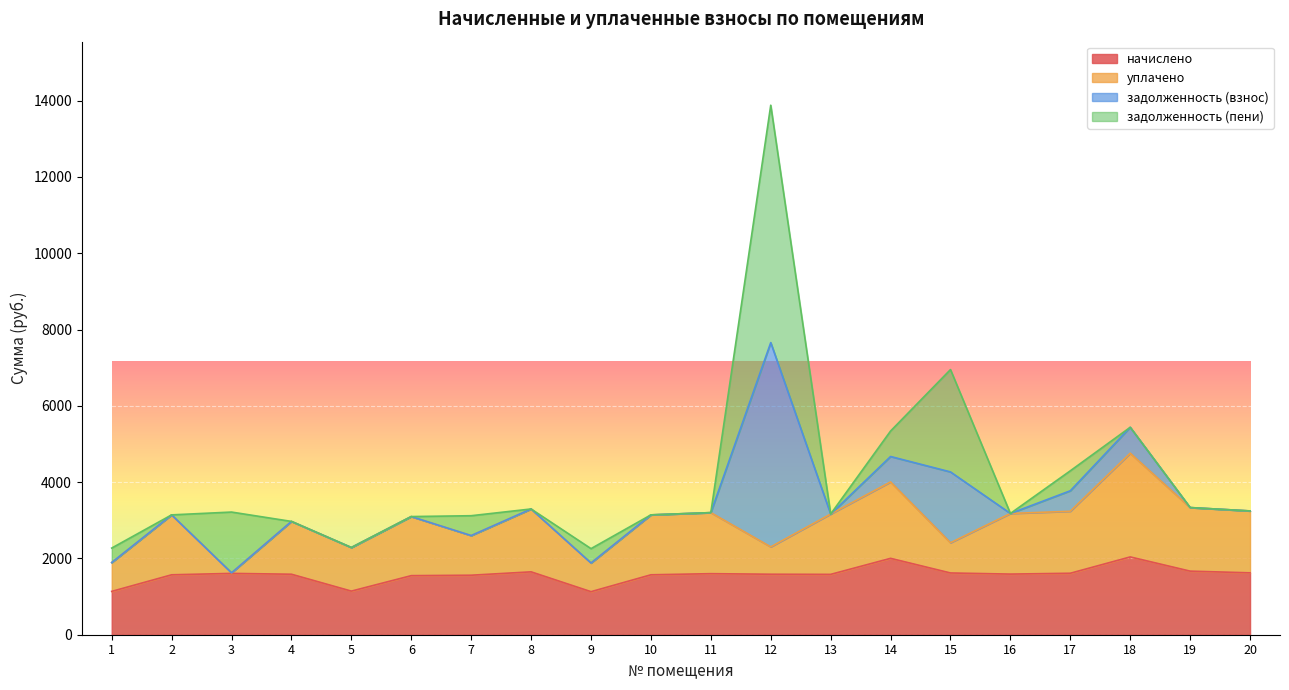

What is the difference between the задолженность (взнос) values at 6 and 11?

103.3